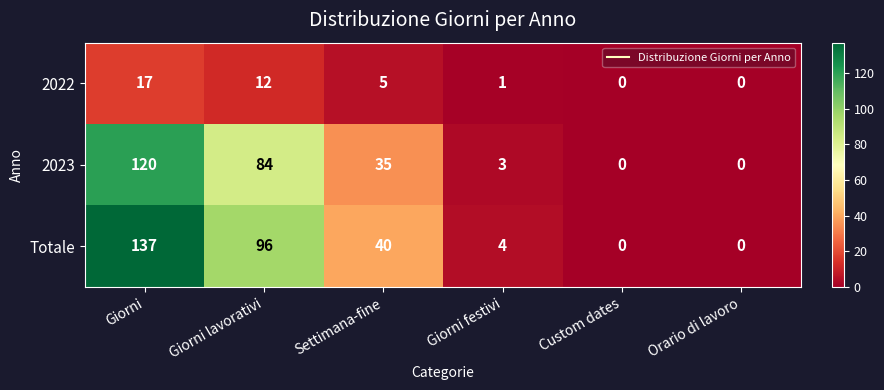

What is the spread (max minus min) of values at Giorni lavorativi?

84